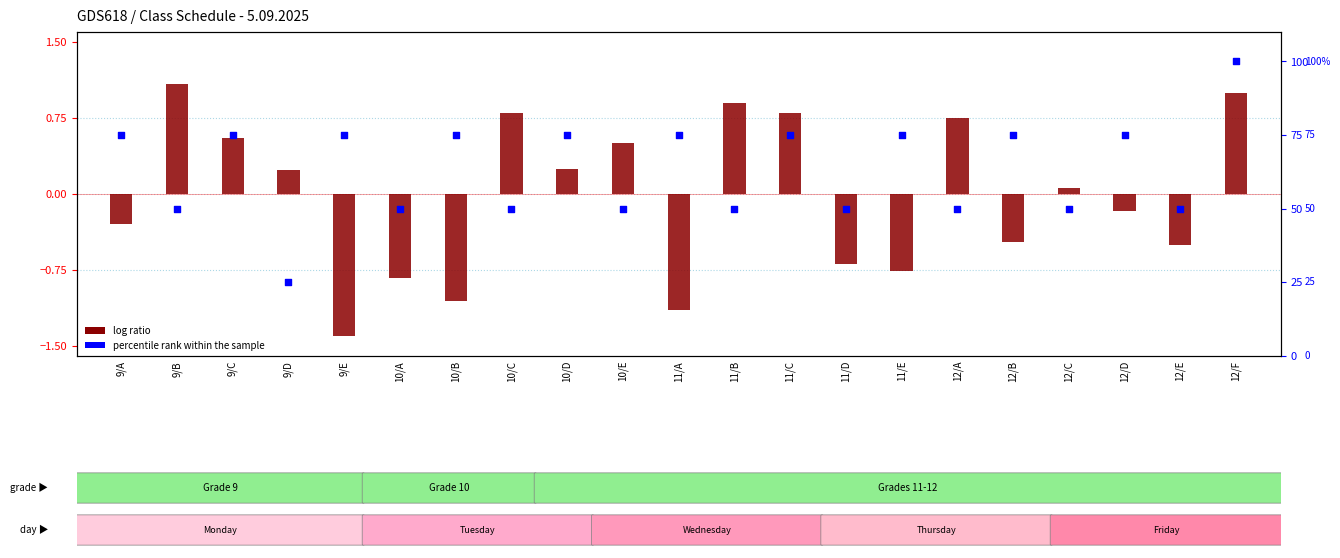

Which series contains the lowest Y value?

log ratio